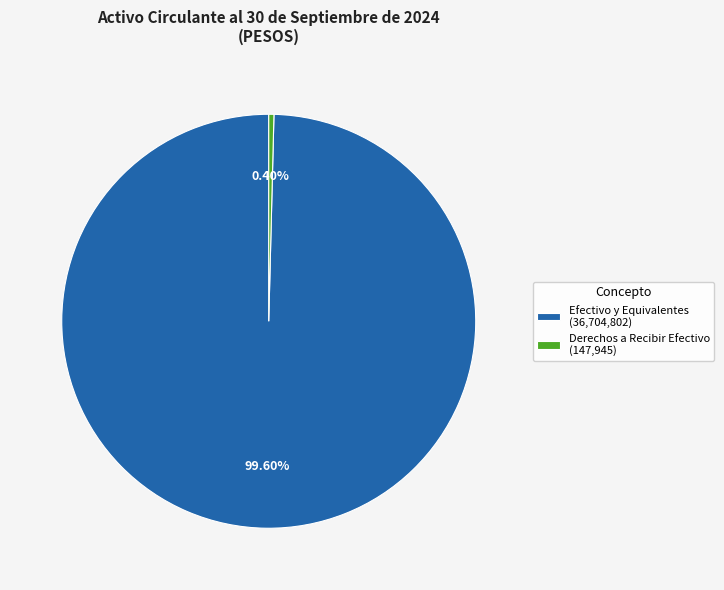

How many segments does this pie chart have?

2